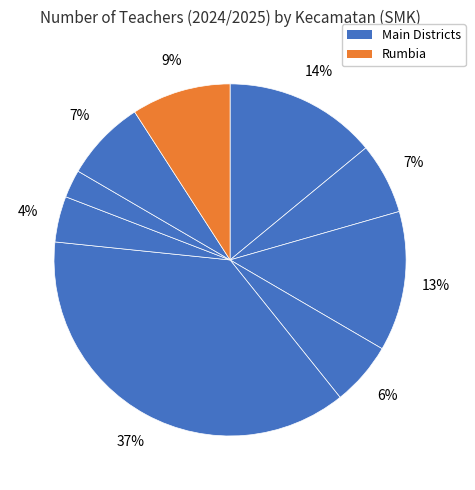

How many segments does this pie chart have?

9